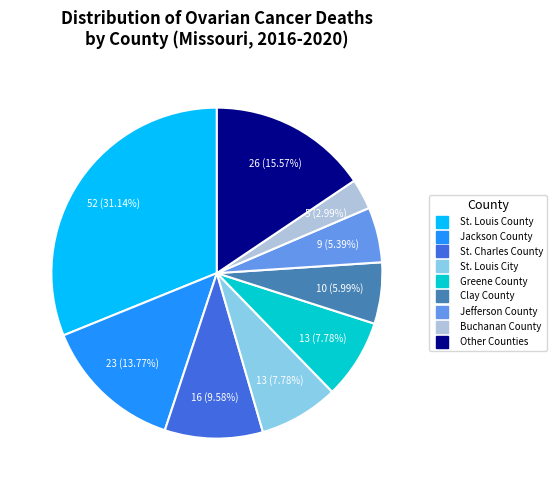

Is there a majority slice in this chart?

No